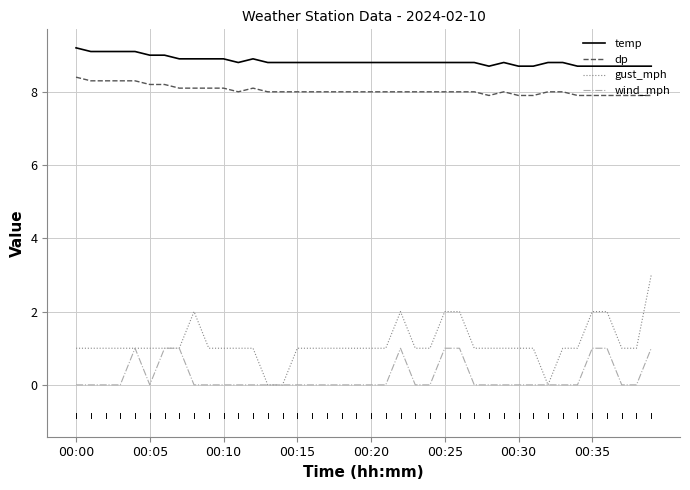

True or false: dp and temp cross at least once.

False